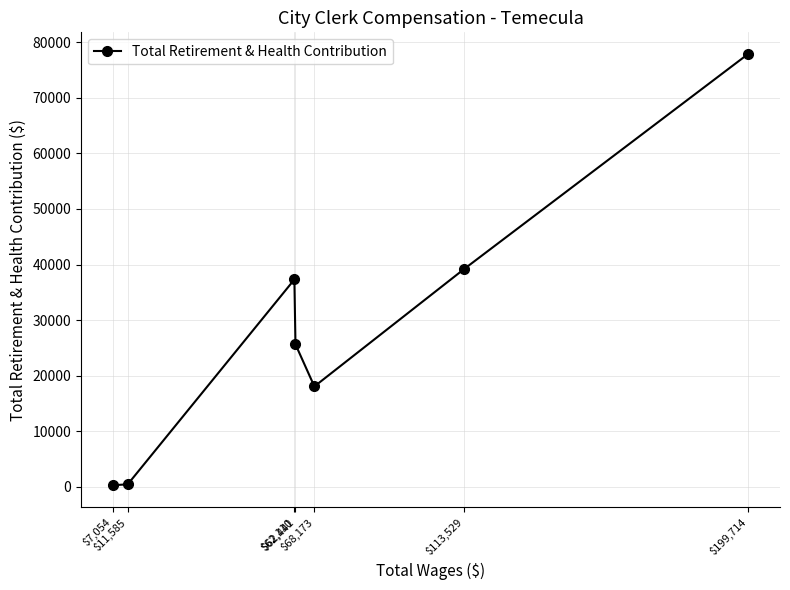

Where is the data nearest to the value 39090?

$113,529